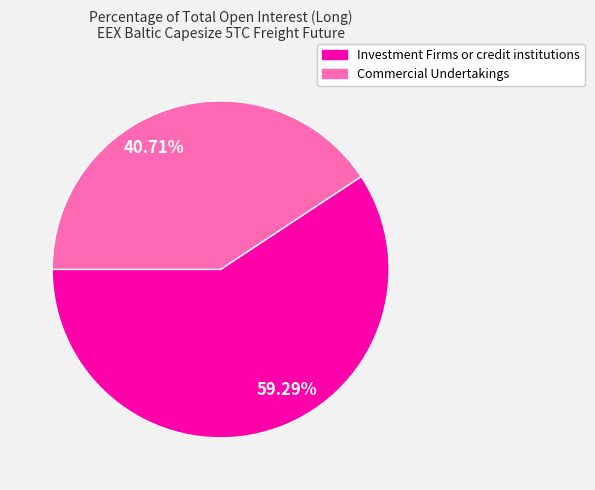

What is the ratio of the value at Investment Firms or credit institutions to the value at Commercial Undertakings?

1.5